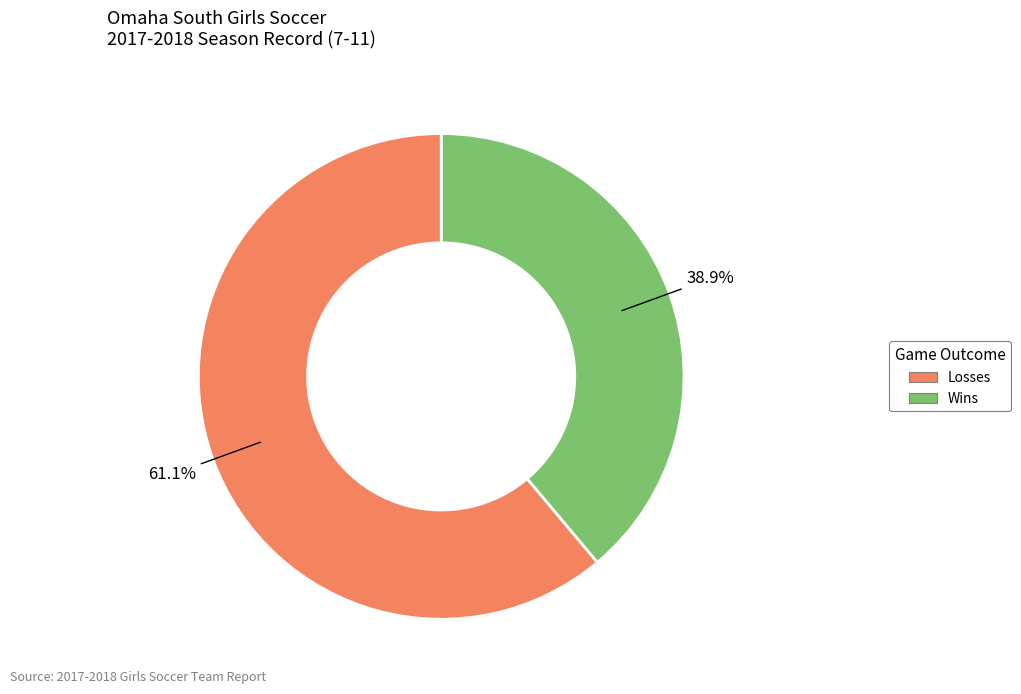

Does any single category account for the majority?

Yes